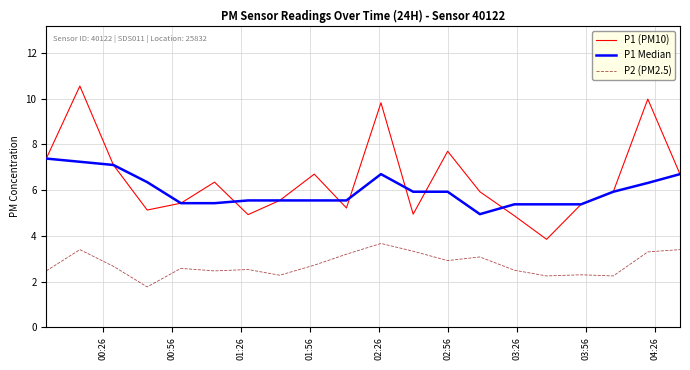

Which series has the largest range (max minus min)?

P1 (PM10)